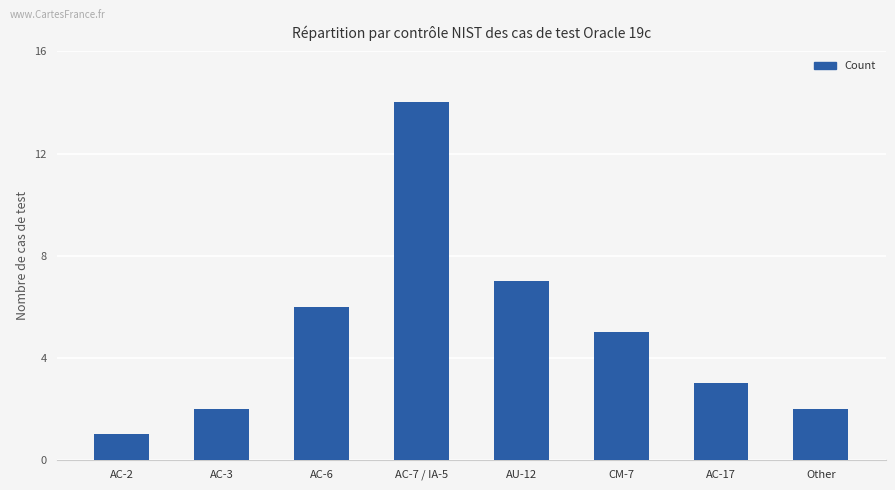

What is the label of the 2nd bar from the right?

AC-17